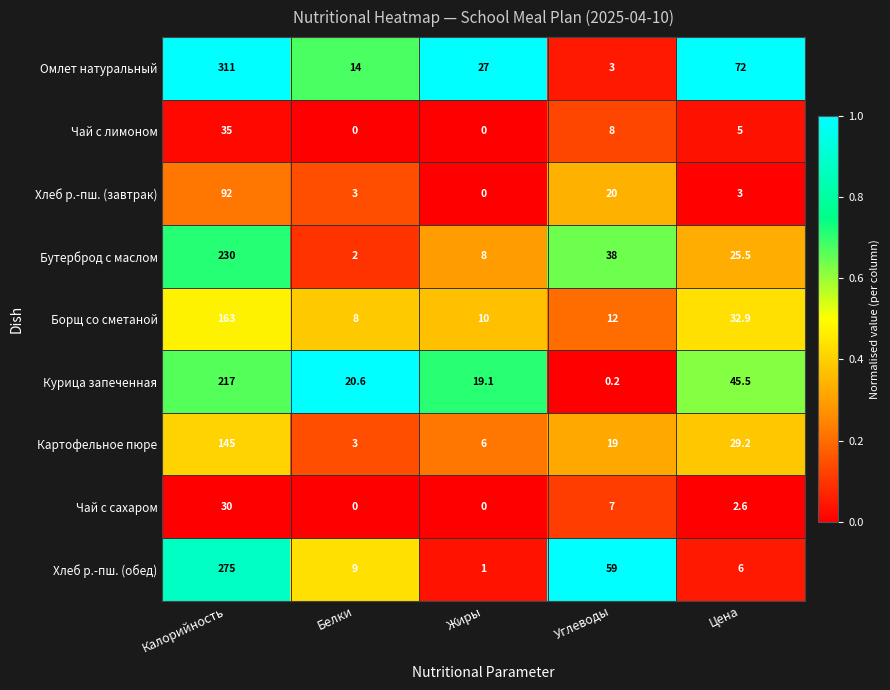

At which category is the sum across all series the highest?

Калорийность